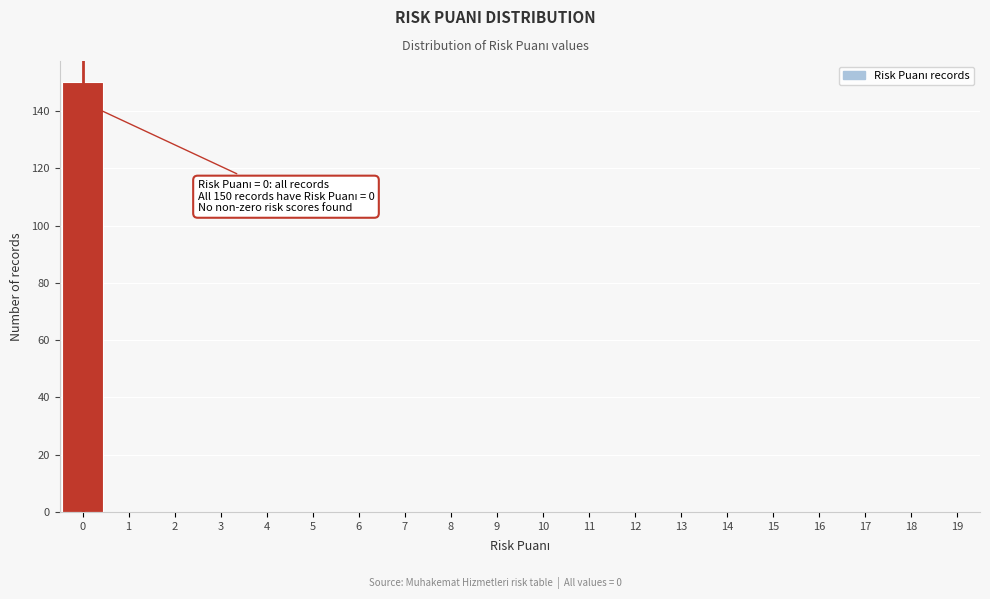

Reading right to left, list all the values displayed in this chart.

19=0	18=0	17=0	16=0	15=0	14=0	13=0	12=0	11=0	10=0	9=0	8=0	7=0	6=0	5=0	4=0	3=0	2=0	1=0	0=150